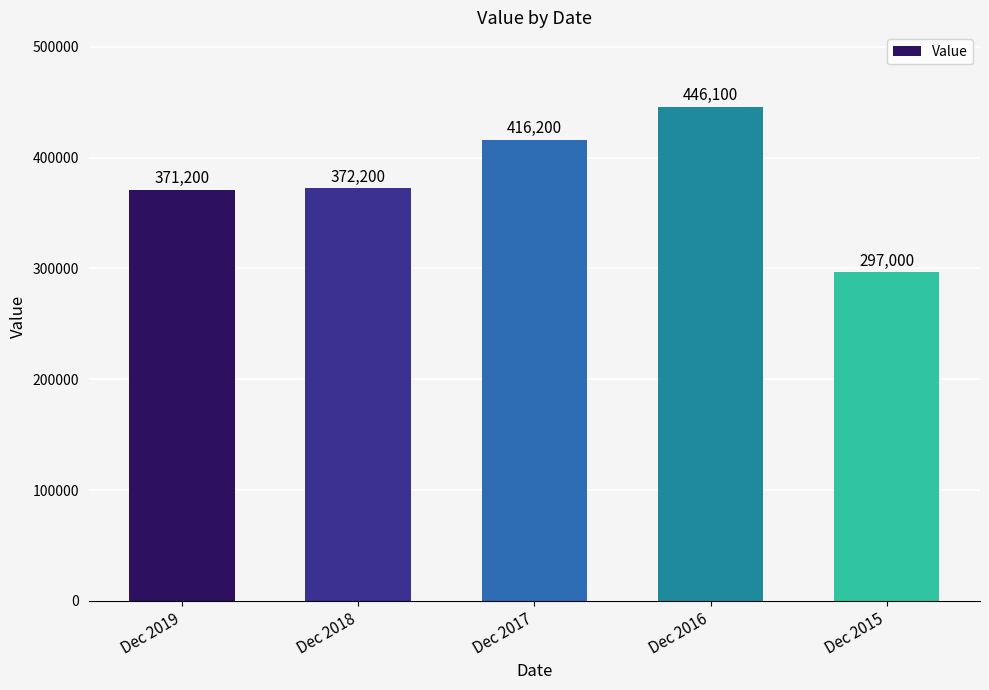

Reading left to right, extract all data points from this chart.

371200	372200	416200	446100	297000